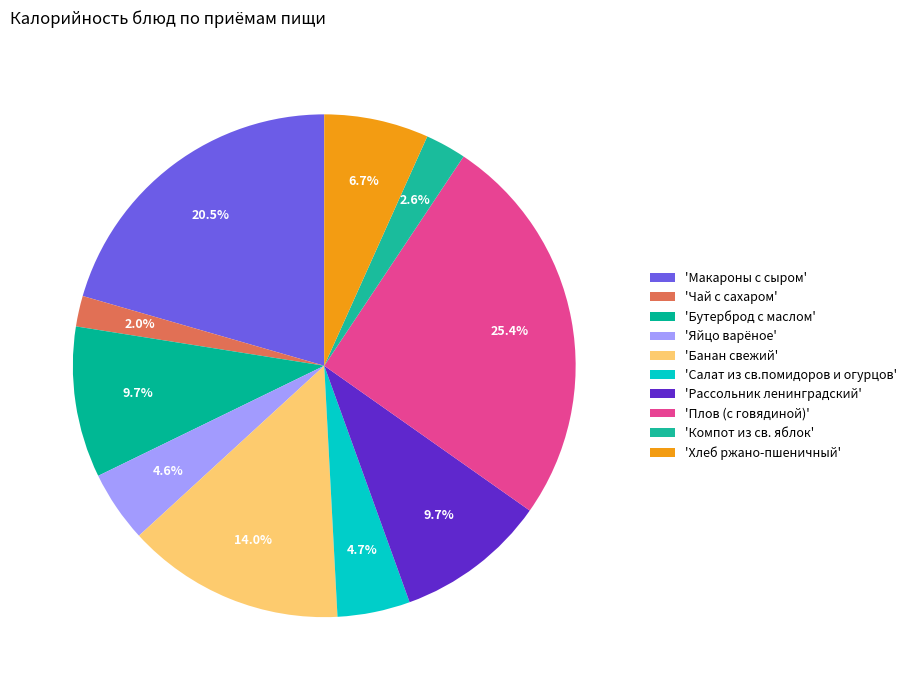

What is the smallest slice in the pie chart?

Чай с сахаром